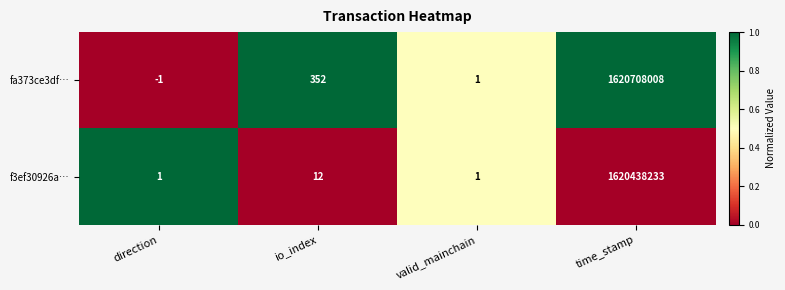

List the series in order of their peak value, lowest first.

f3ef30926a…, fa373ce3df…